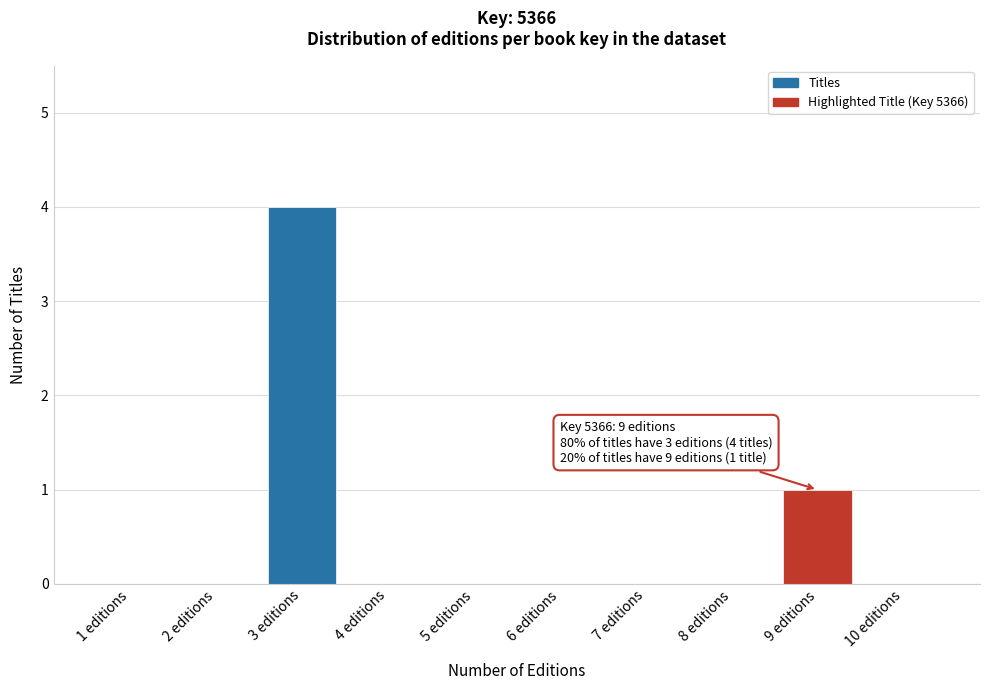

Reading left to right, what are all the values shown in this chart?

1 editions=0	2 editions=0	3 editions=4	4 editions=0	5 editions=0	6 editions=0	7 editions=0	8 editions=0	9 editions=1	10 editions=0